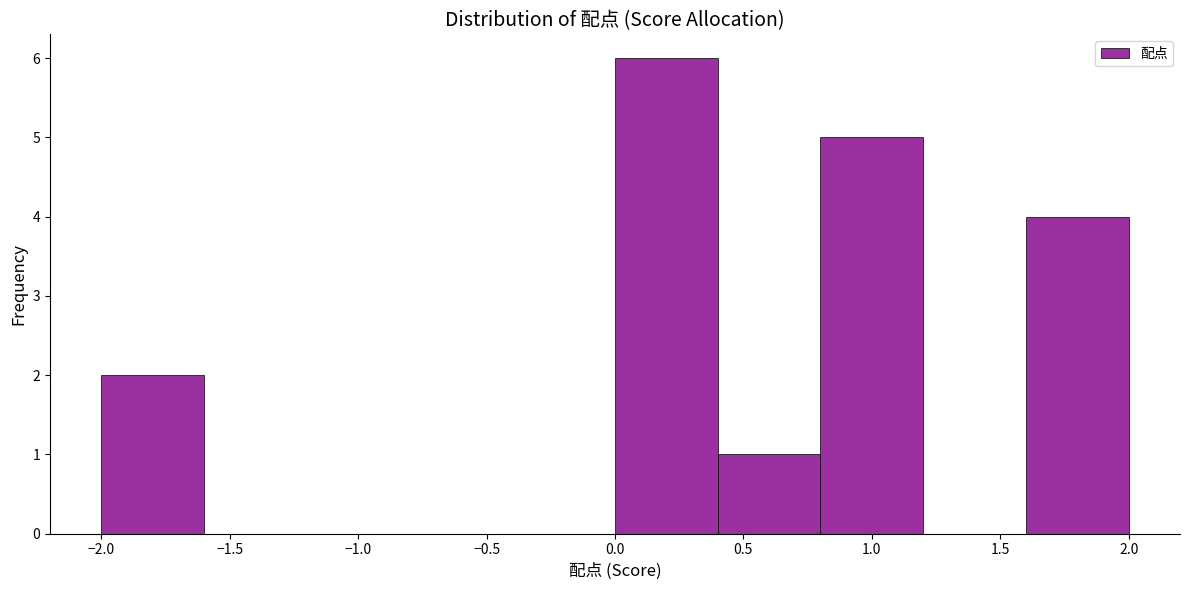

Reading left to right, list every bar in this chart as the range it spans on the x-axis followed by its height. The values are not printed on the chart, so give them approximately, as read against the axis.

-2.0 to -1.6: 2
-1.6 to -1.2: 0
-1.2 to -0.8: 0
-0.8 to -0.4: 0
-0.4 to 0.0: 0
0.0 to 0.4: 6
0.4 to 0.8: 1
0.8 to 1.2: 5
1.2 to 1.6: 0
1.6 to 2.0: 4